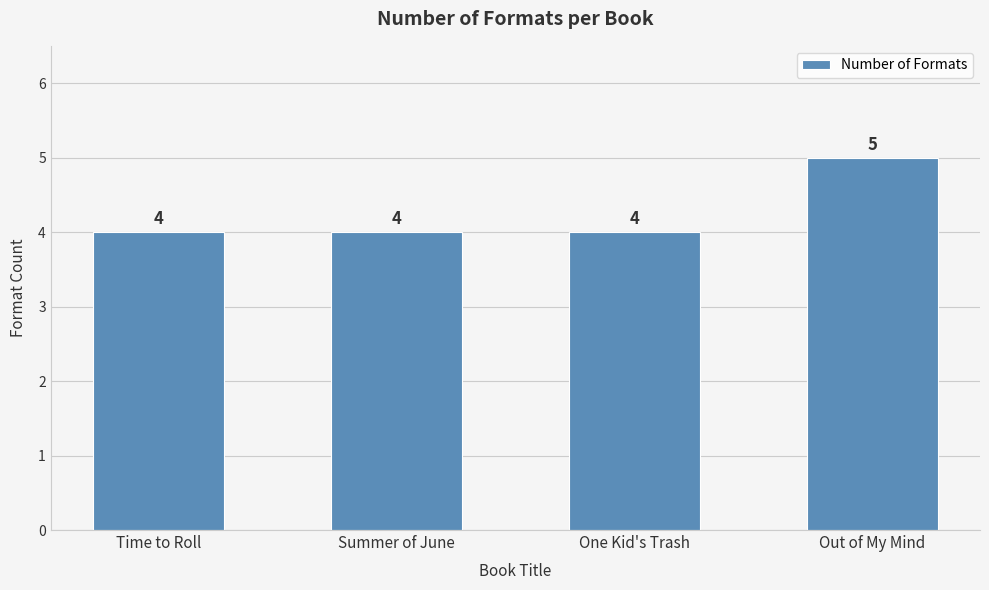

Reading left to right, list all the values displayed in this chart.

4	4	4	5